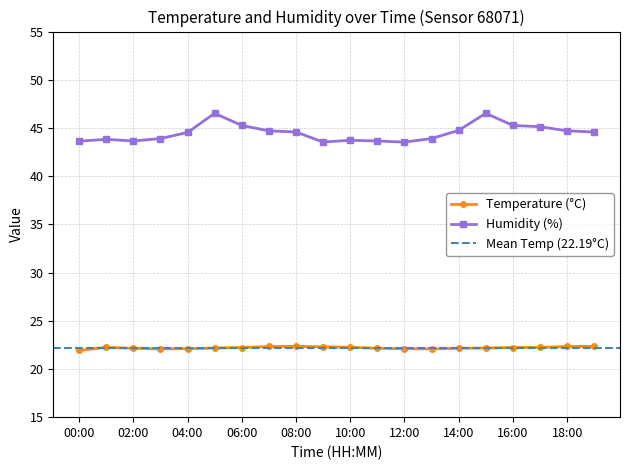

What is the approximate value of humidity at 02:00?

43.6